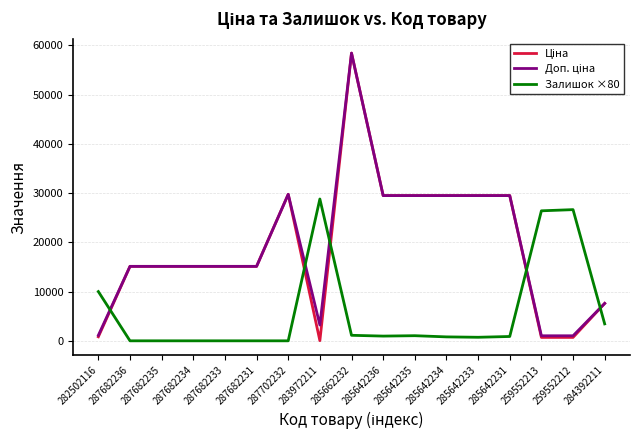

What is the sum of the Залишок ×80 values at 287682231 and 282502116?

10000.0